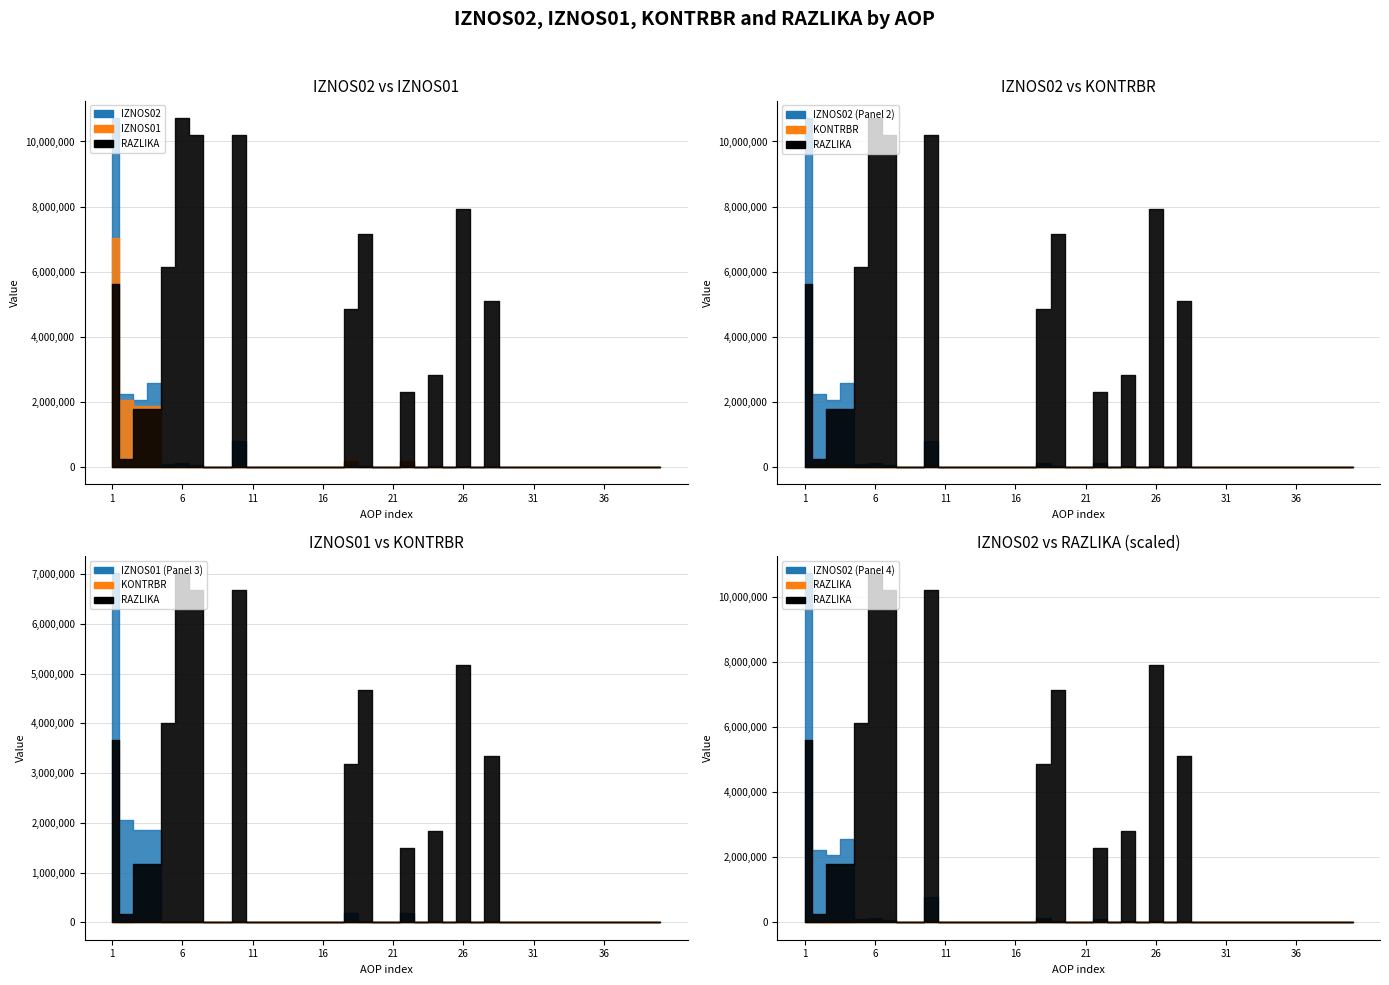

How many interior local valleys does the RAZLIKA series have?

4